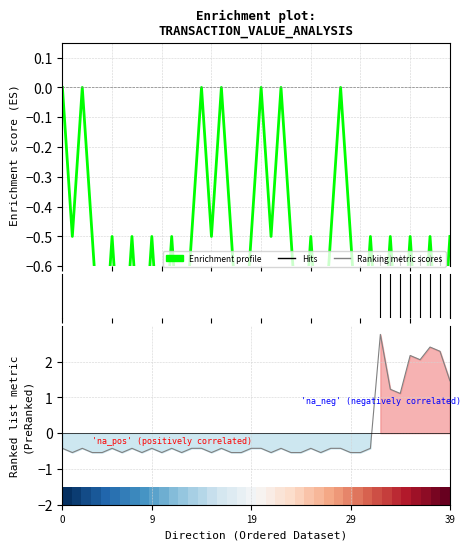

How many values in the Ranking metric scores series are below 0?

32